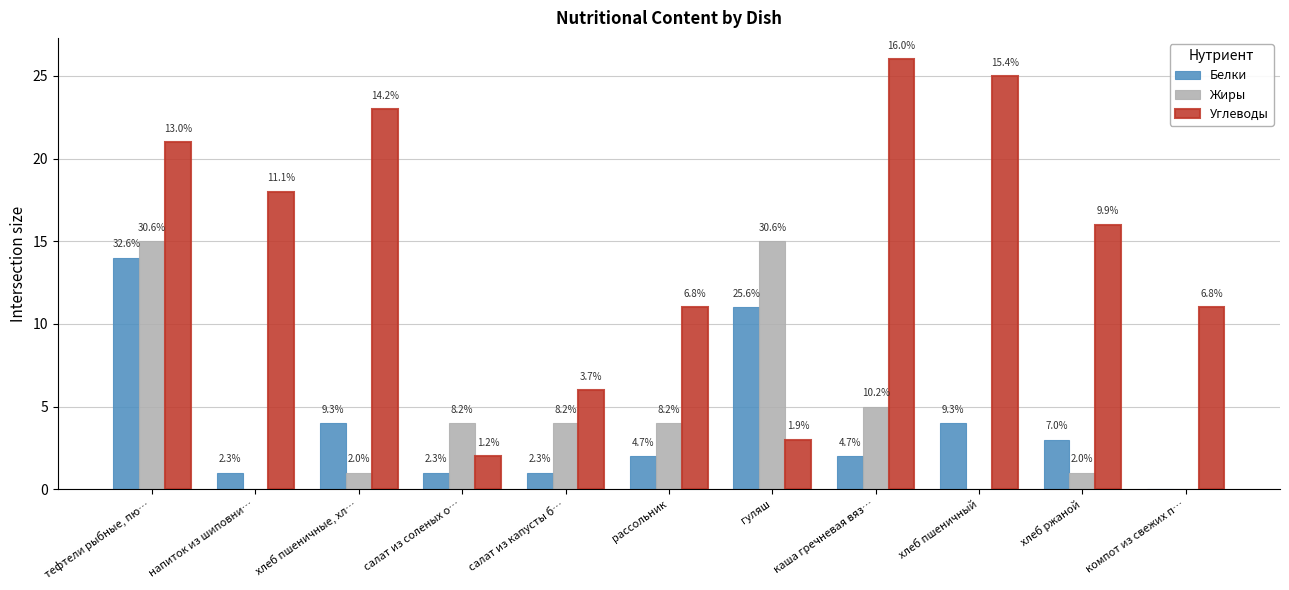

What are all the series names shown in the legend?

Белки, Жиры, Углеводы